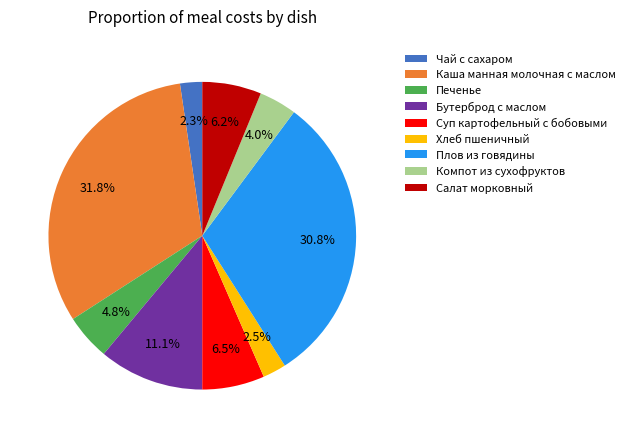

How many segments does this pie chart have?

9